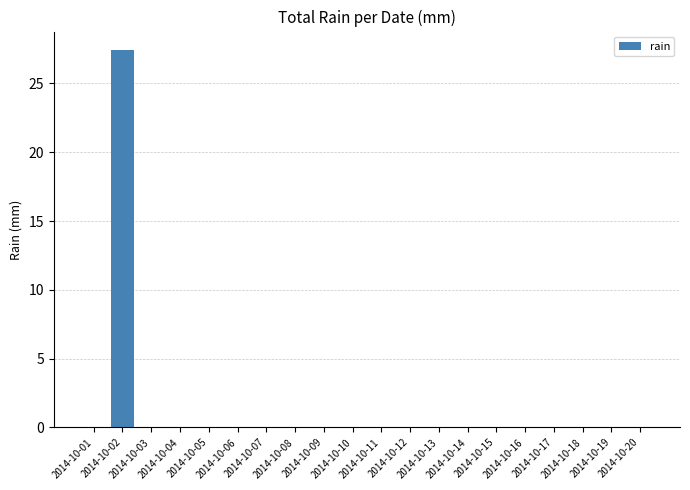

What is the greatest value displayed?

27.4